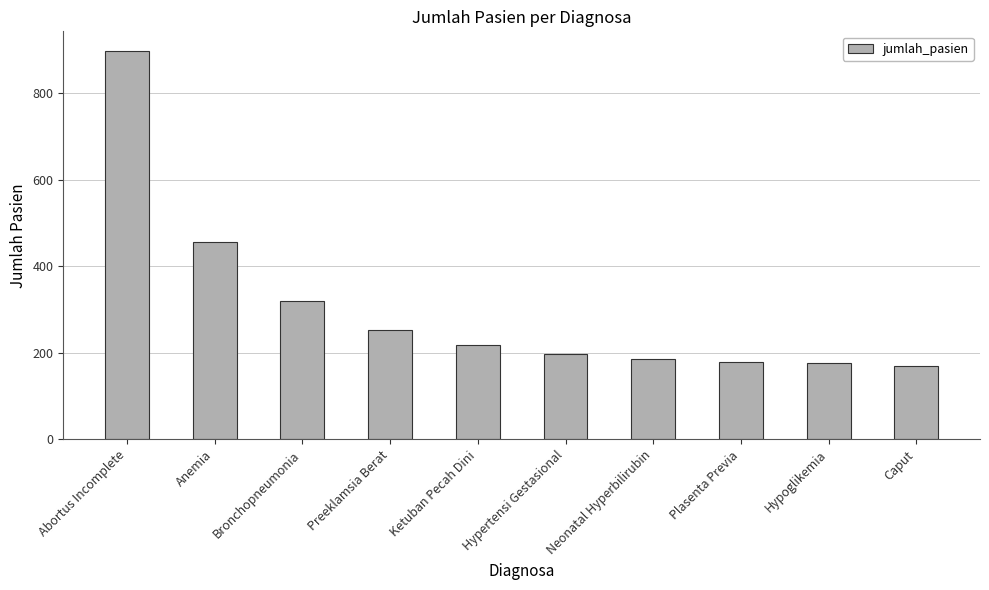

What is the sum of the values at Preeklamsia Berat and Plasenta Previa?

430